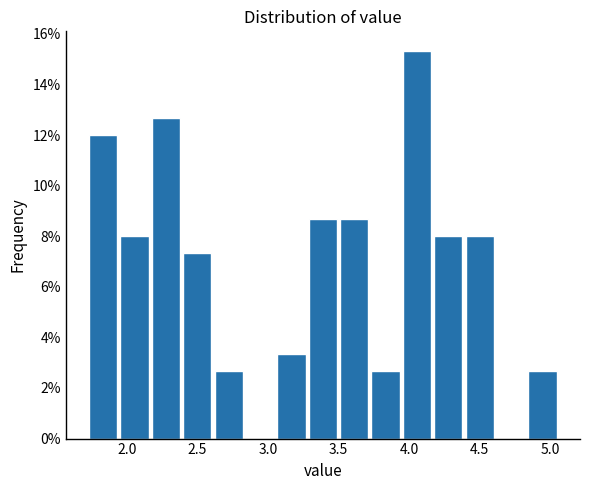

Reading left to right, list every bar in this chart as the range it spans on the x-axis followed by its height. Neither the bar edges nor the heights are printed on the chart, so give them approximately, as read against the axes.

1.75 to 1.95: 12.0
1.95 to 2.20: 8.0
2.20 to 2.40: 12.6
2.40 to 2.60: 7.4
2.60 to 2.85: 2.6
2.85 to 3.05: 0
3.05 to 3.30: 3.4
3.30 to 3.50: 8.6
3.50 to 3.75: 8.6
3.75 to 3.95: 2.6
3.95 to 4.20: 15.4
4.20 to 4.40: 8.0
4.40 to 4.60: 8.0
4.60 to 4.85: 0
4.85 to 5.05: 2.6